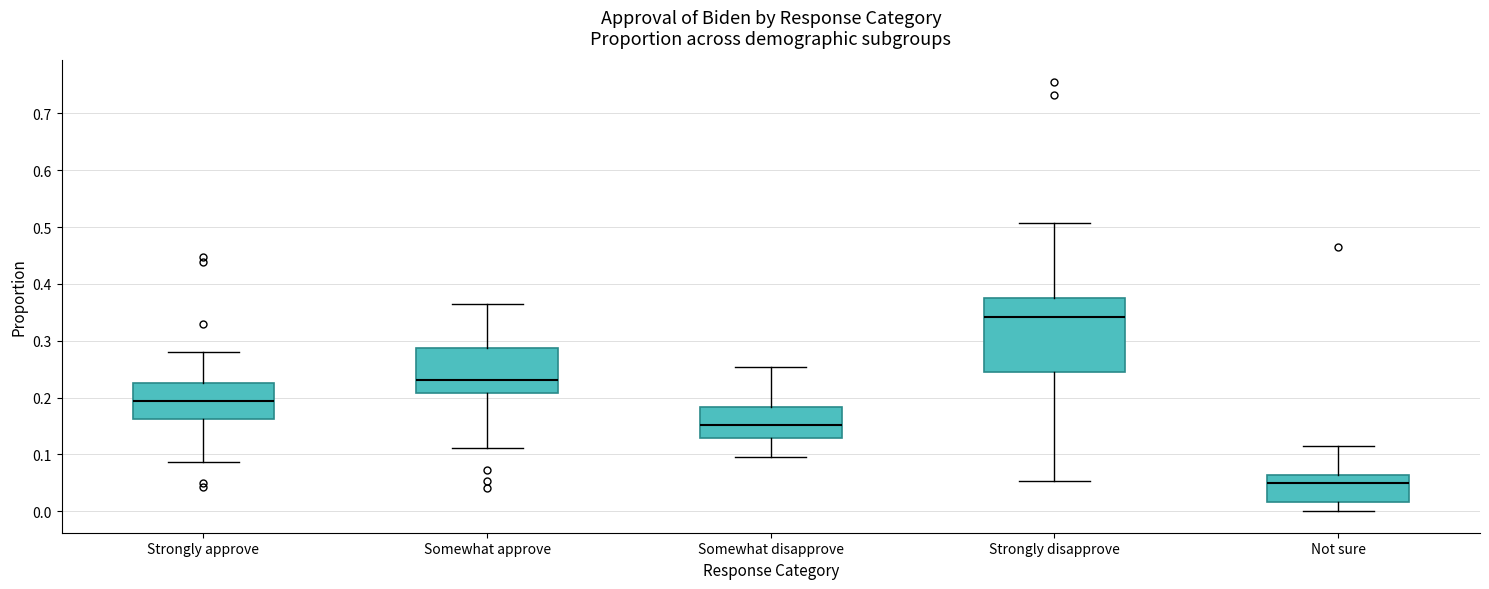

Where does the upper whisker of the box for Not sure end on the y-axis? The values are not printed on the chart, so give them approximately, as read against the axis.

0.12